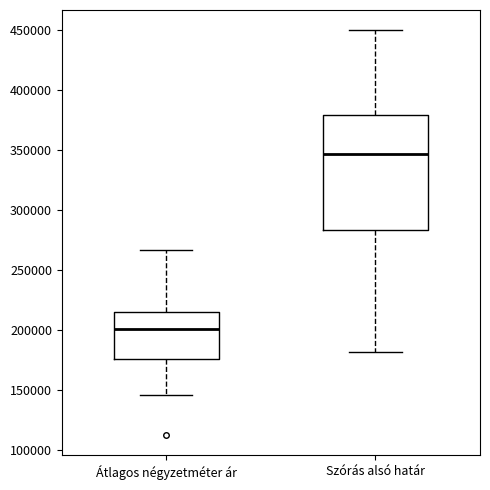

Reading left to right, read every box against the y-axis: the position of its median line, the range the box covers, and the ends of its whiskers. The values are not printed on the chart, so give them approximately, as read against the axis.

Átlagos négyzetméter ár: median 200000, box 175000 to 215000, whiskers 145000 to 265000
Szórás alsó határ: median 345000, box 285000 to 380000, whiskers 180000 to 450000